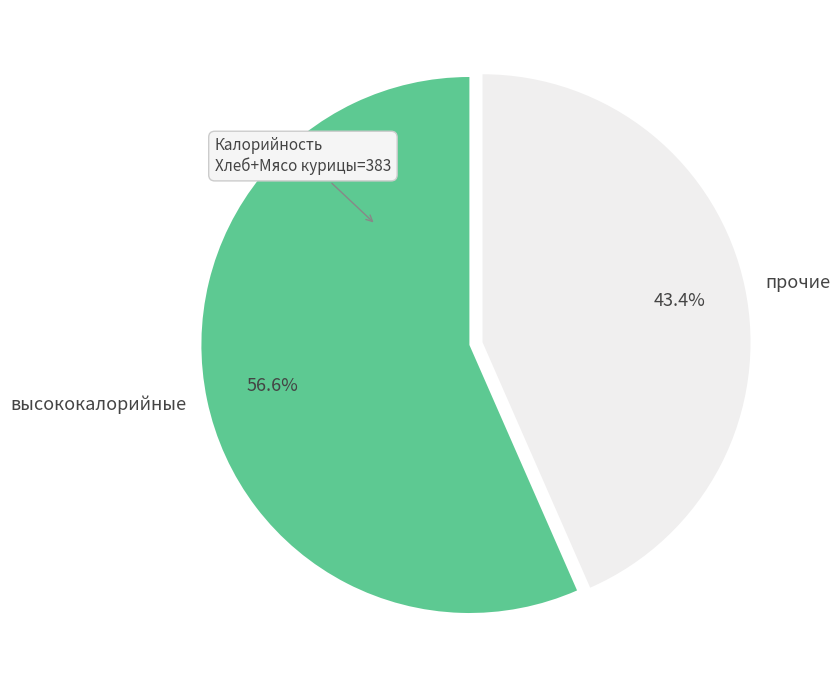

Which category accounts for the majority?

высококалорийные